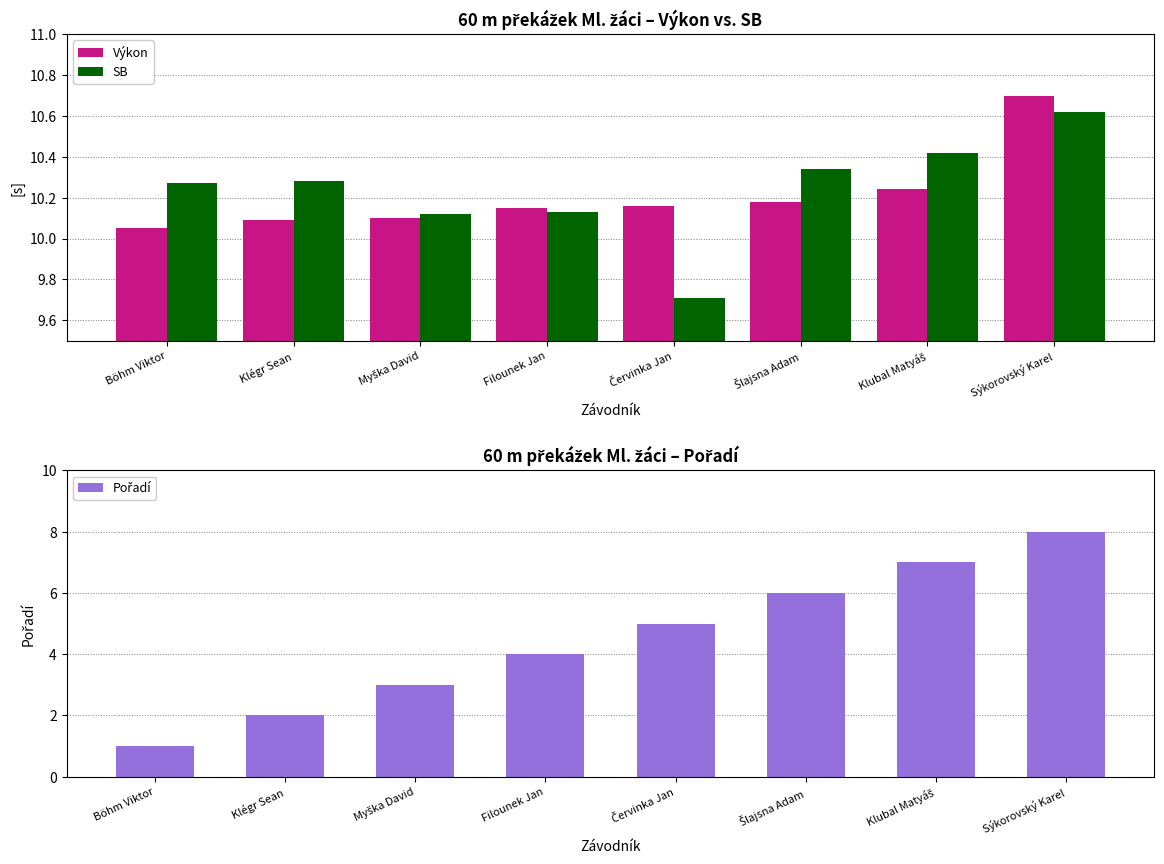

What is the average value of the Pořadí series?

4.5